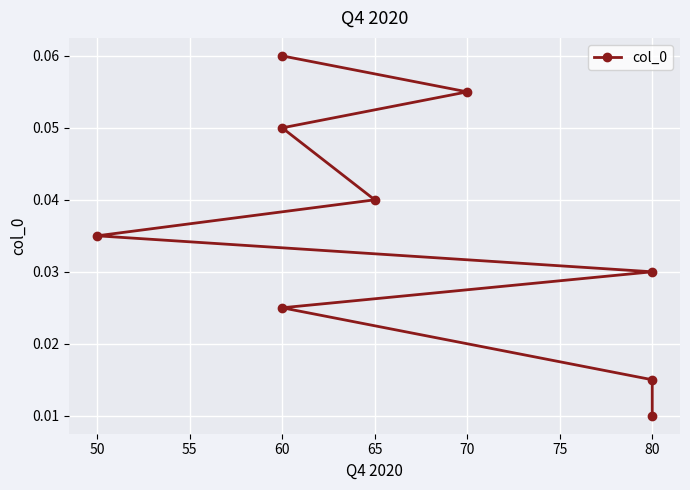

What is the maximum value shown in the chart?

0.1